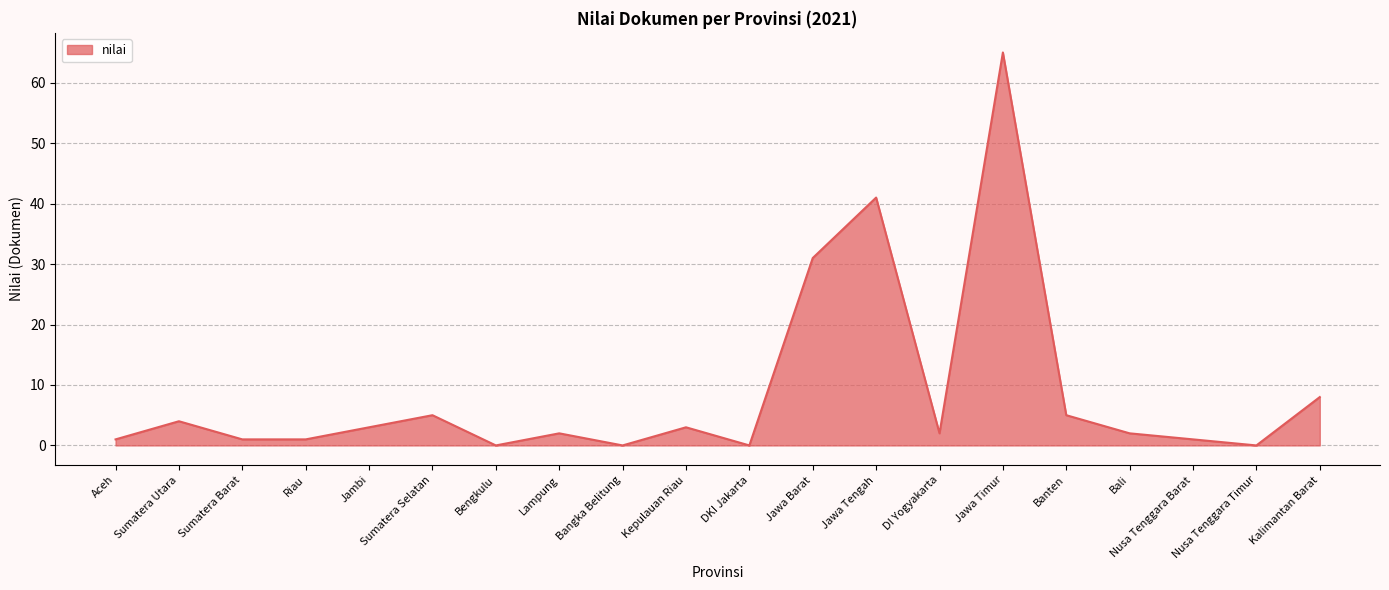

Where is the data nearest to the value 32?

Jawa Barat